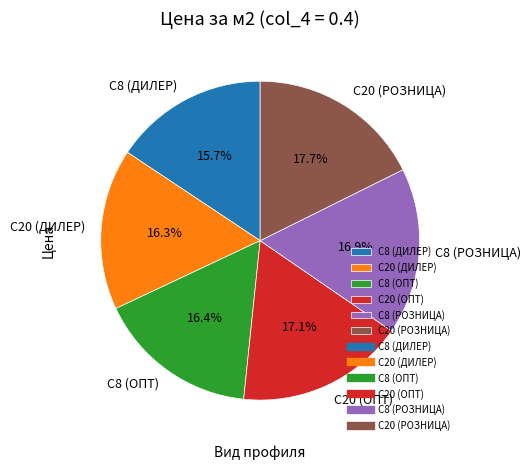

Between С8 (ДИЛЕР) and С20 (РОЗНИЦА), which is larger?

С20 (РОЗНИЦА)